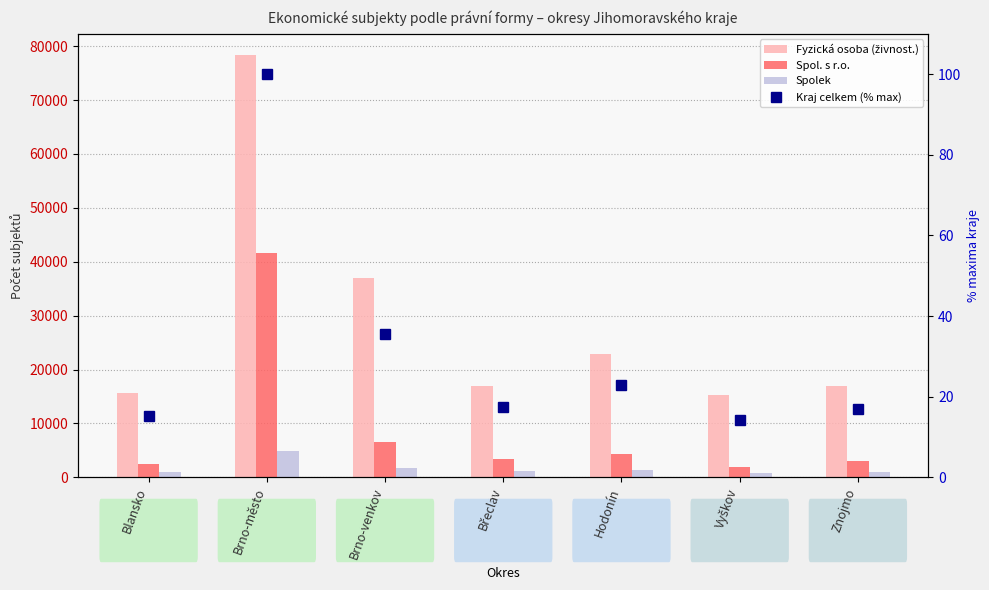

Which series has the widest spread of values?

Fyzická osoba (živnost.)